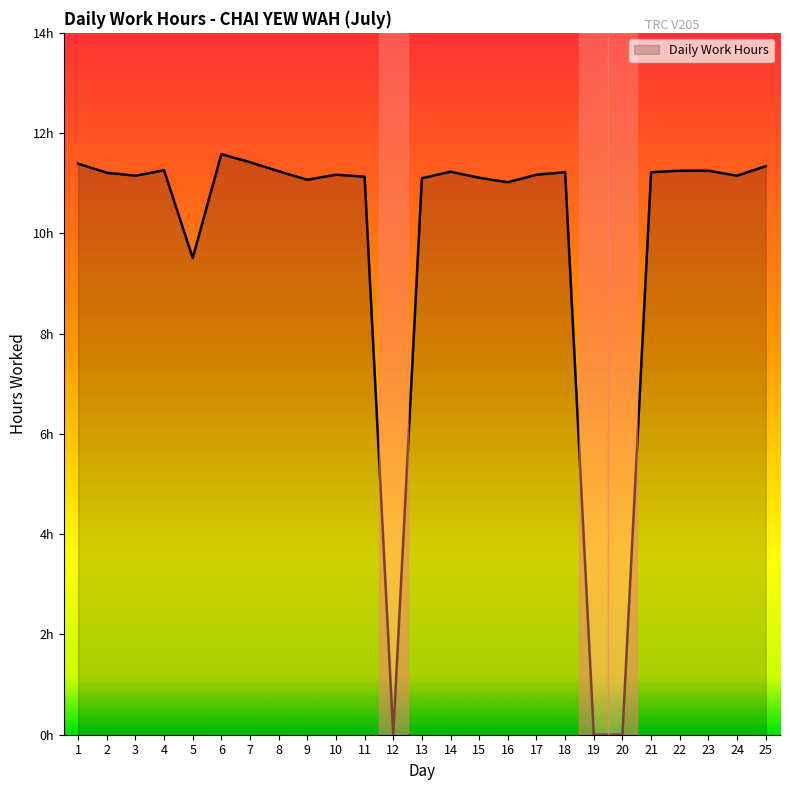

Does the chart display data point markers on the line(s)?

No